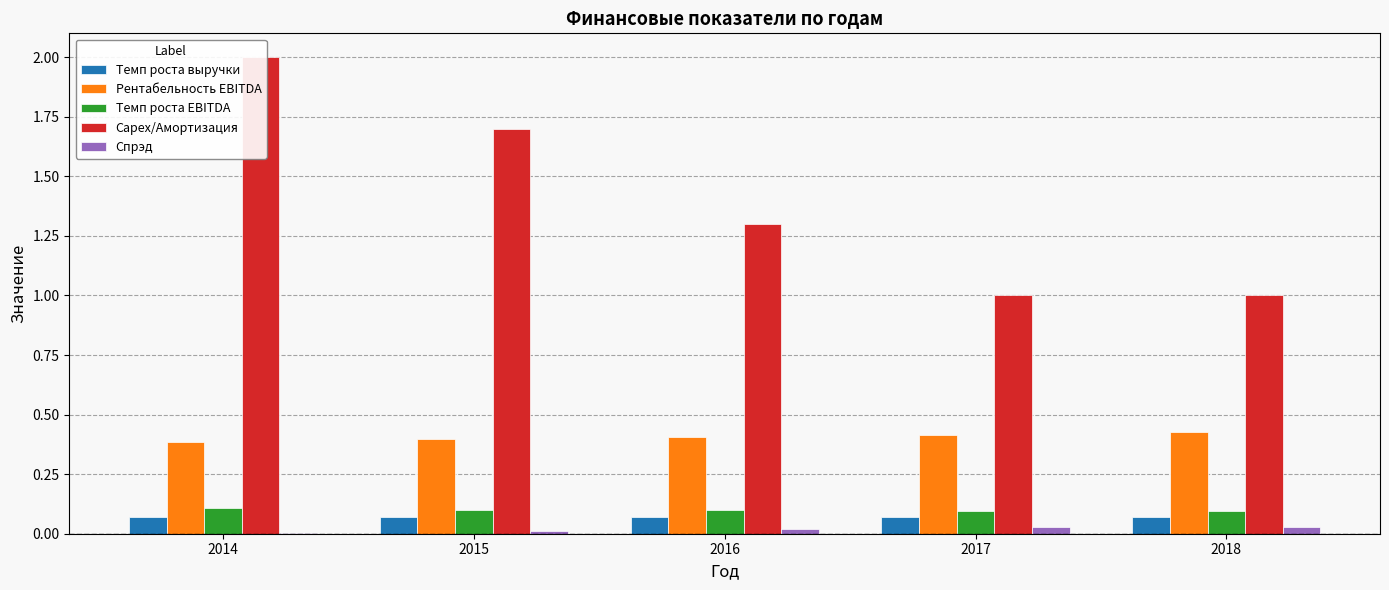

What is the sum of all Спрэд values?

0.1